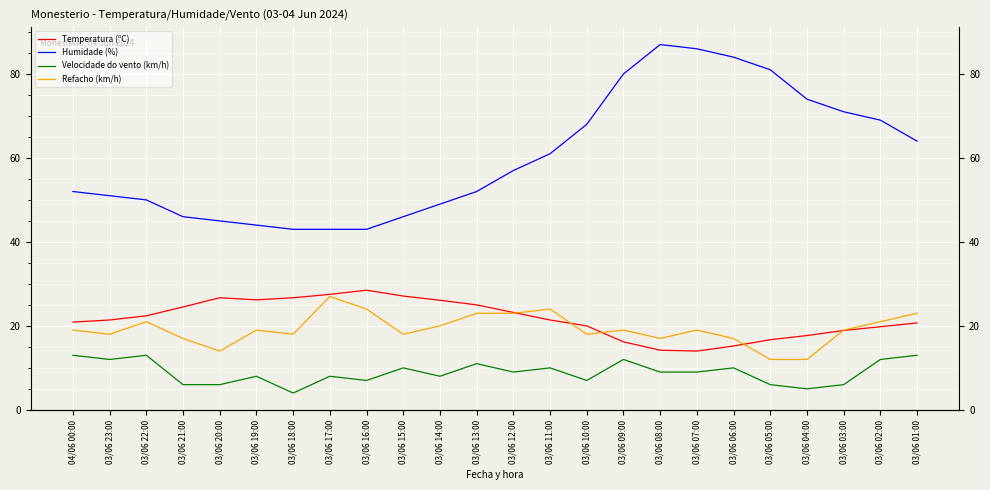

List the labels in order of Velocidade do vento (km/h) value, smallest first.

03/06 18:00, 03/06 04:00, 03/06 21:00, 03/06 20:00, 03/06 05:00, 03/06 03:00, 03/06 16:00, 03/06 10:00, 03/06 19:00, 03/06 17:00, 03/06 14:00, 03/06 12:00, 03/06 08:00, 03/06 07:00, 03/06 15:00, 03/06 11:00, 03/06 06:00, 03/06 13:00, 03/06 23:00, 03/06 09:00, 03/06 02:00, 04/06 00:00, 03/06 22:00, 03/06 01:00